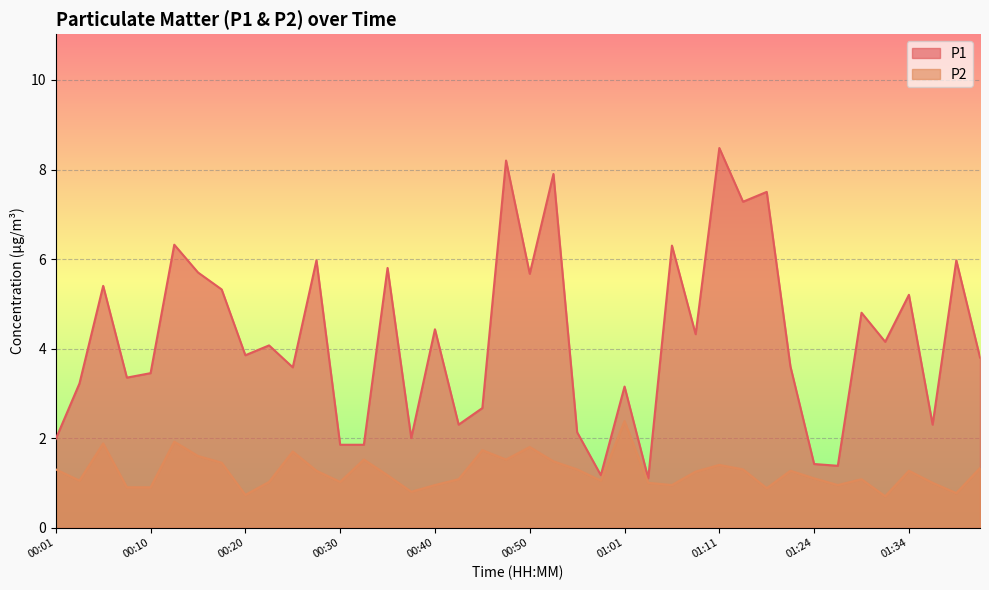

How many data points in P1 are above 4?

20